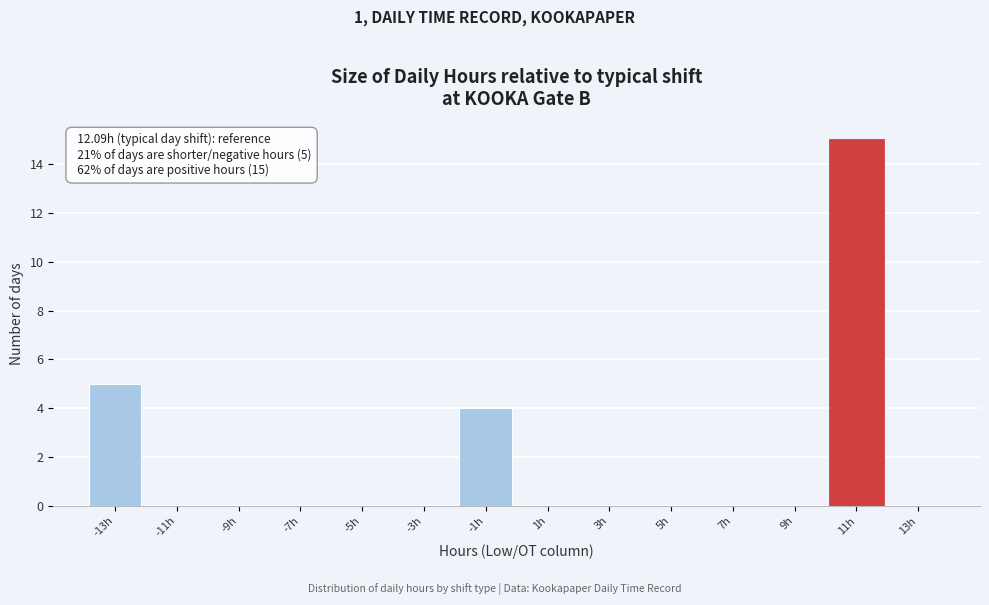

Reading right to left, transcribe all the data shown in this chart.

13h=0	11h=15	9h=0	7h=0	5h=0	3h=0	1h=0	-1h=4	-3h=0	-5h=0	-7h=0	-9h=0	-11h=0	-13h=5